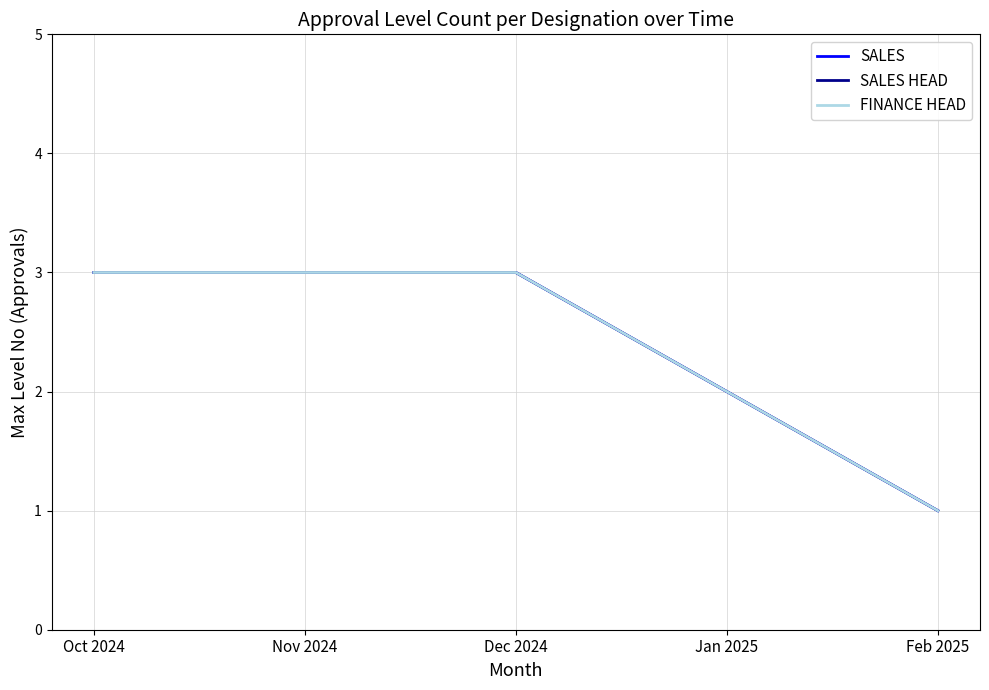

What is the label of the 5th point from the right?

Oct 2024